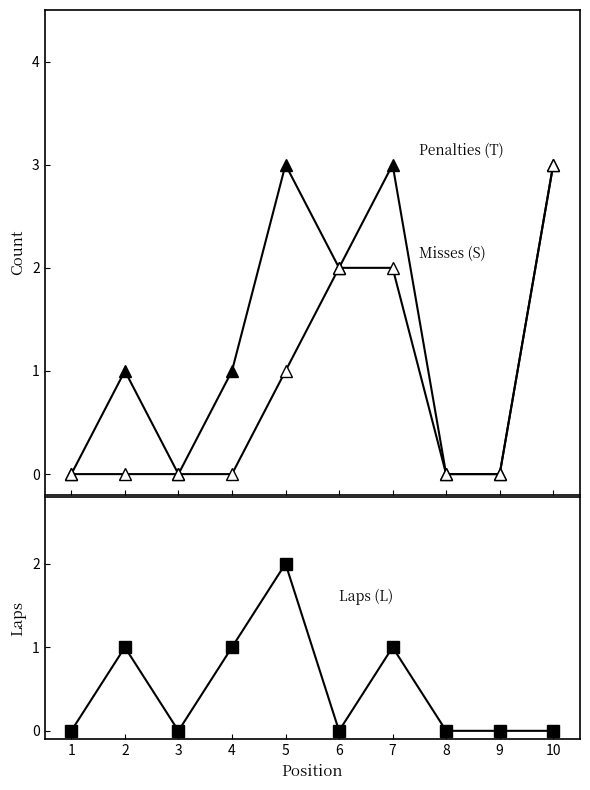

Which series changed the most between 5 and 9?

Penalties (T)